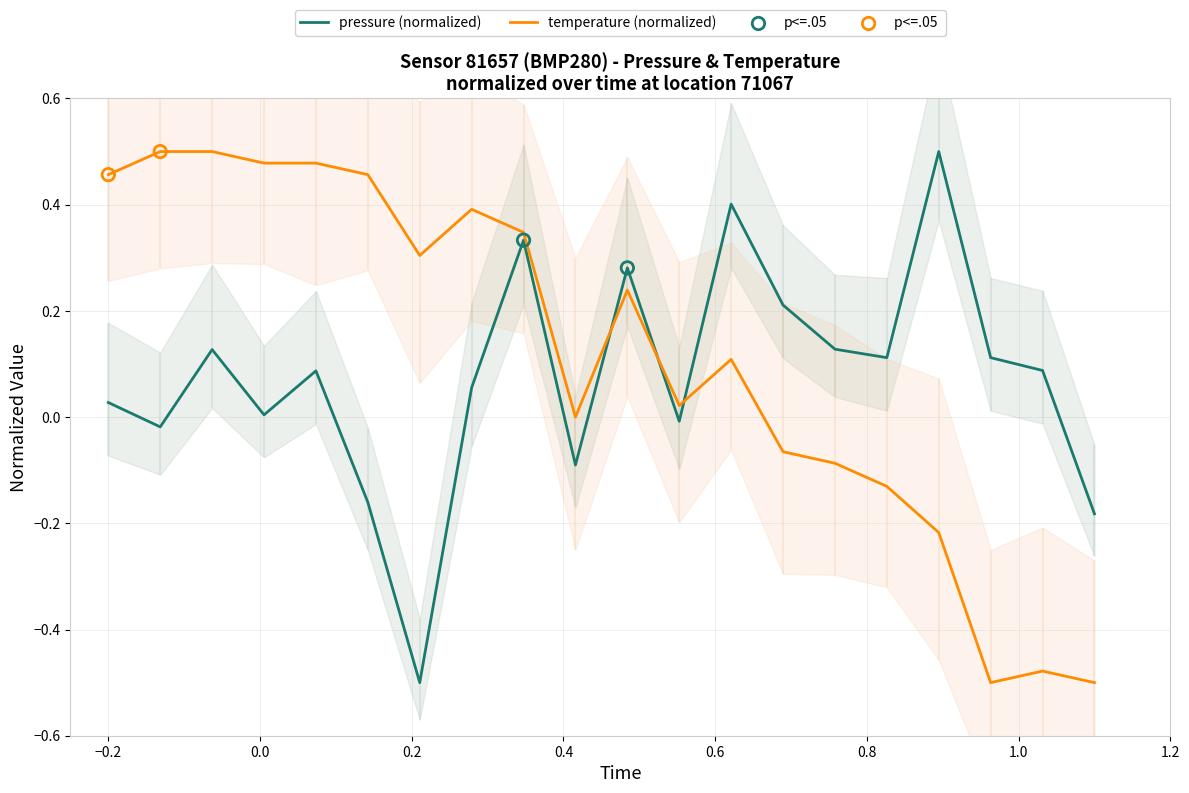

At how many categories does at least one series exceed 0?

18